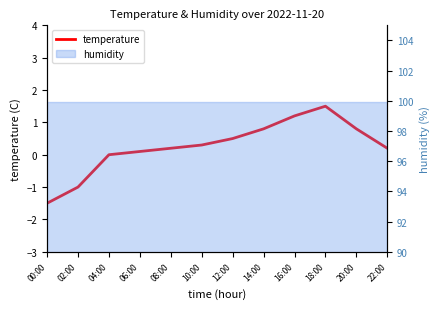

Reading left to right, transcribe all the data shown in this chart.

00:00=-1.5	02:00=-1.0	04:00=0.0	06:00=0.1	08:00=0.2	10:00=0.3	12:00=0.5	14:00=0.8	16:00=1.2	18:00=1.5	20:00=0.8	22:00=0.2